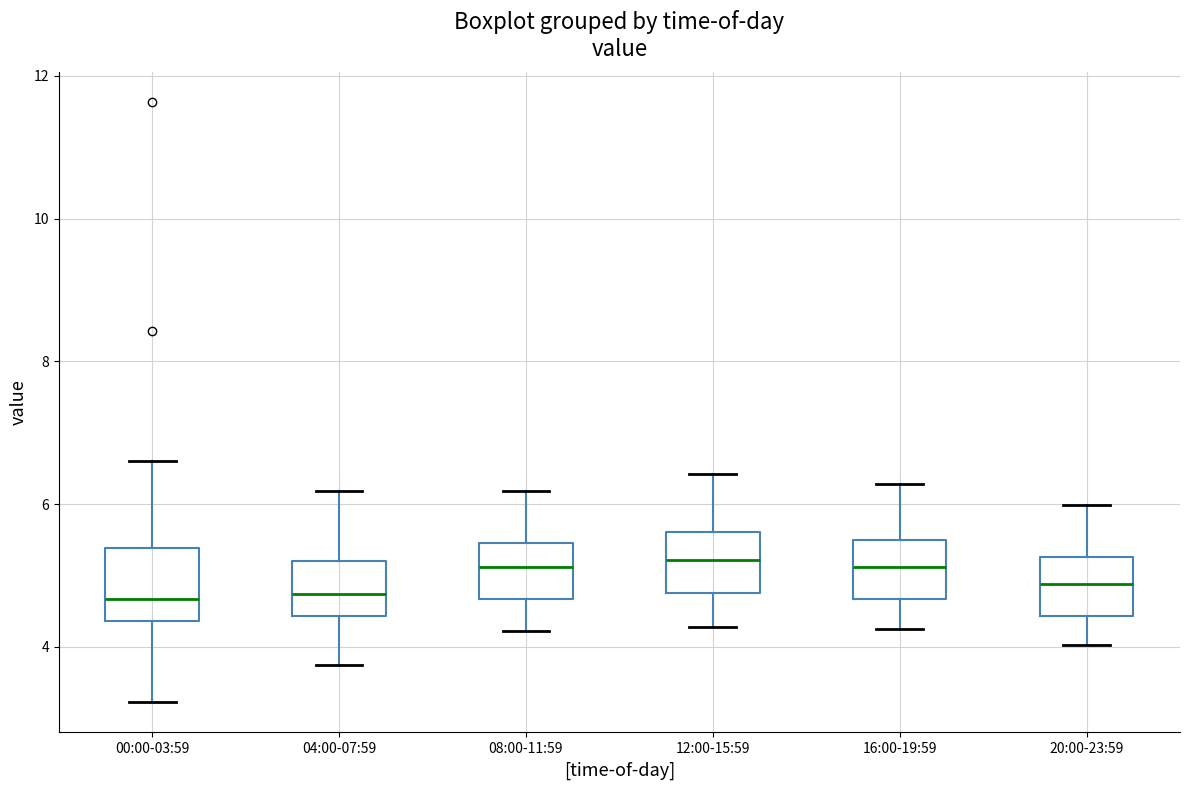

Reading left to right, read every box against the y-axis: the position of its median line, the range the box covers, and the ends of its whiskers. The values are not printed on the chart, so give them approximately, as read against the axis.

00:00-03:59: median 4.6, box 4.4 to 5.4, whiskers 3.2 to 6.6
04:00-07:59: median 4.8, box 4.4 to 5.2, whiskers 3.8 to 6.2
08:00-11:59: median 5.2, box 4.6 to 5.4, whiskers 4.2 to 6.2
12:00-15:59: median 5.2, box 4.8 to 5.6, whiskers 4.2 to 6.4
16:00-19:59: median 5.2, box 4.6 to 5.4, whiskers 4.2 to 6.2
20:00-23:59: median 4.8, box 4.4 to 5.2, whiskers 4.0 to 6.0